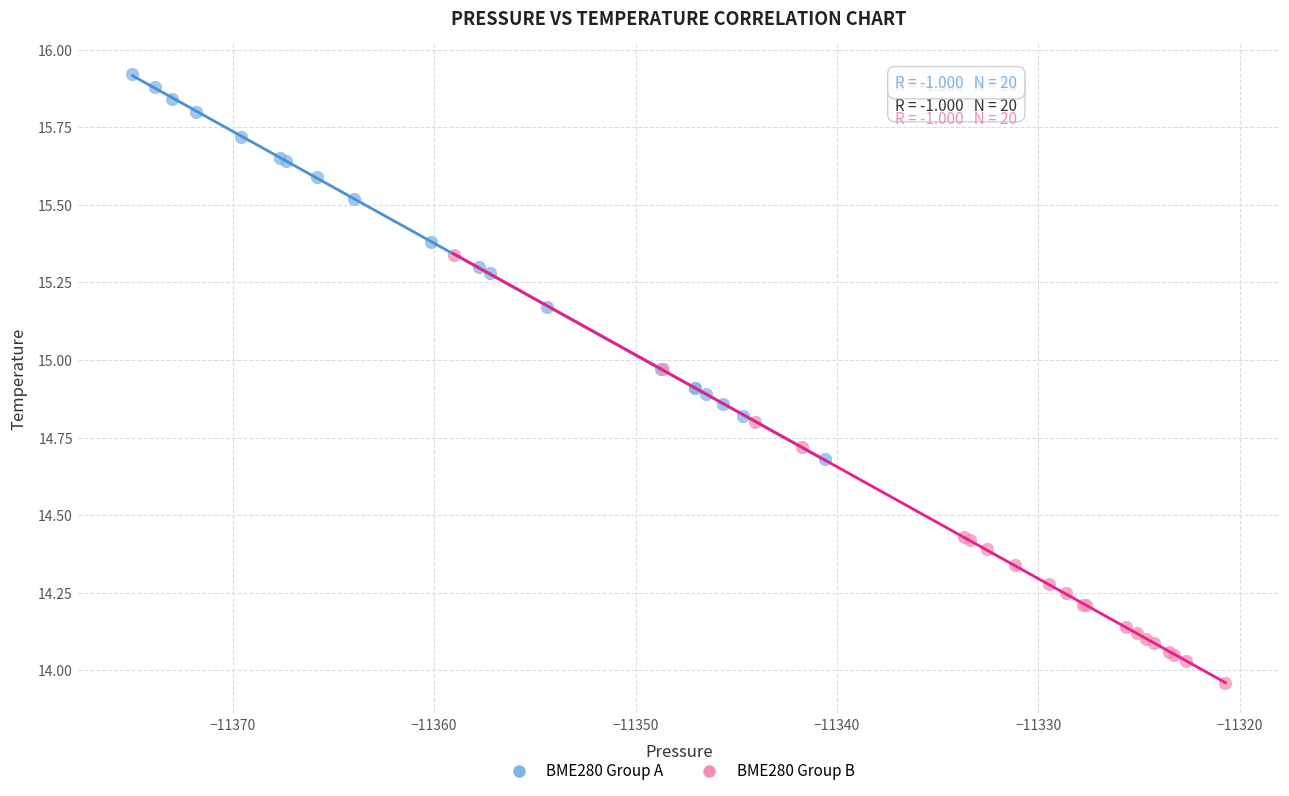

Which series has the widest spread of Y values?

BME280 Group B